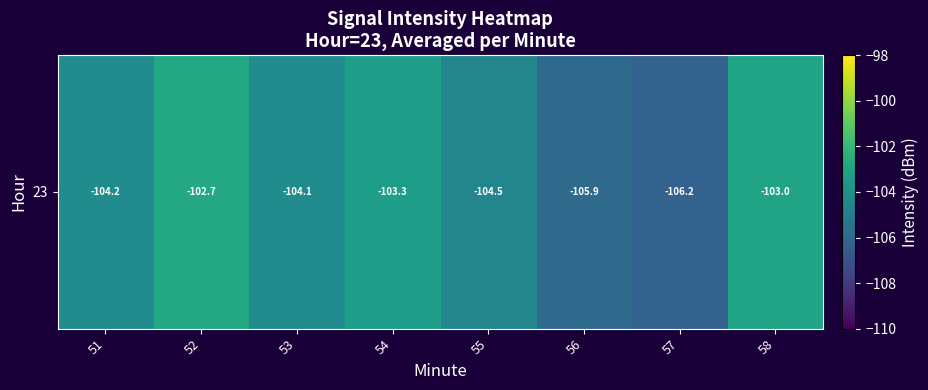

Count the number of categories in the chart.

8